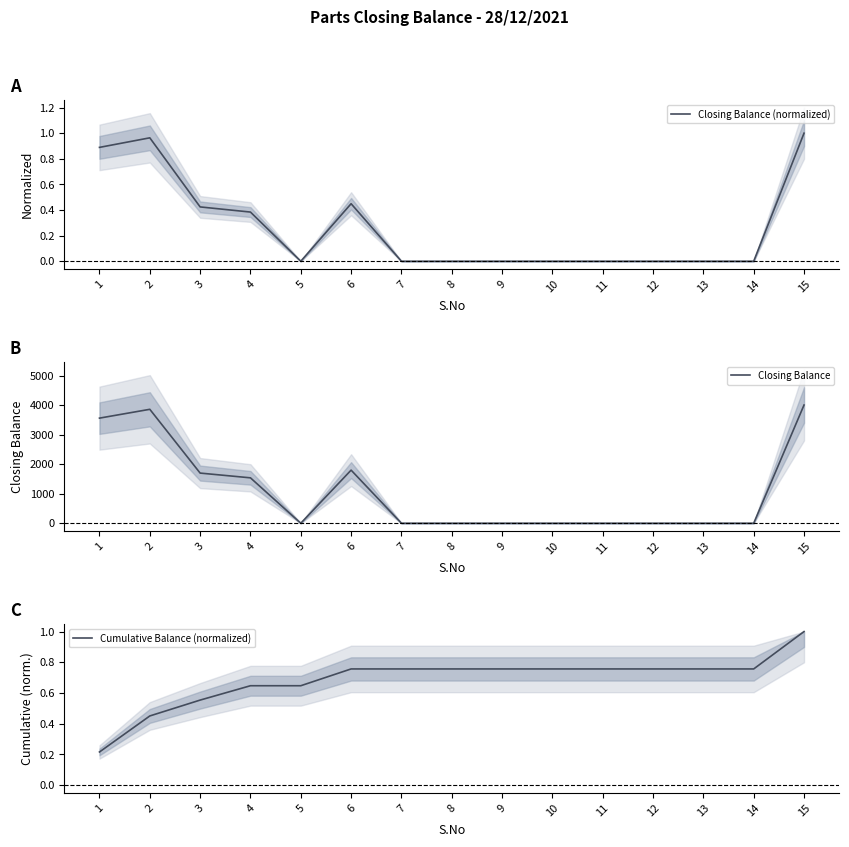

How many Cumulative Balance (normalized) values are between 0 and 1?

15